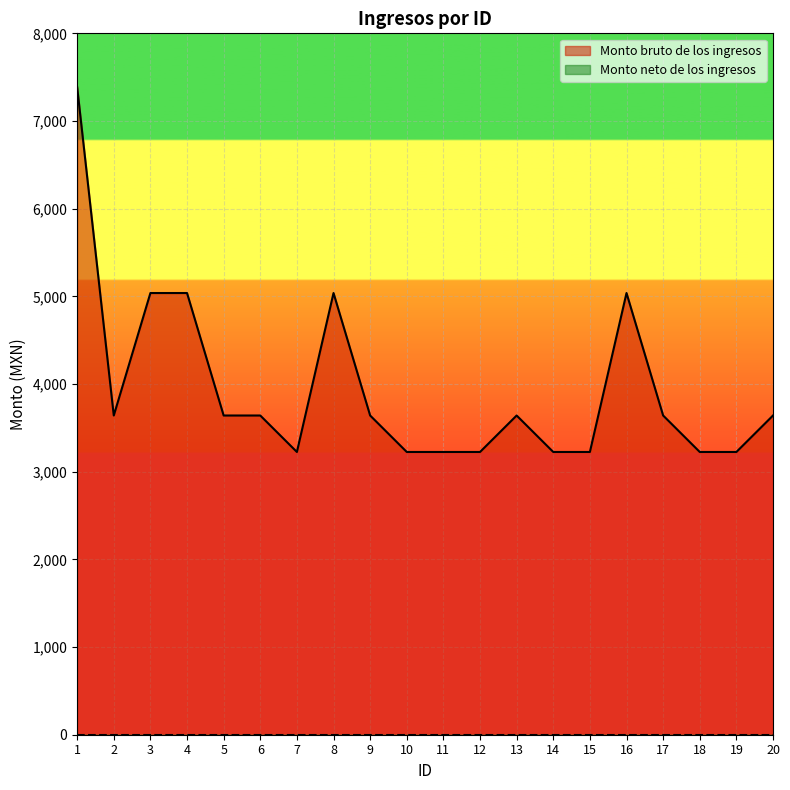

Reading right to left, list all the values displayed in this chart.

3641	3225	3225	3641	5038	3225	3225	3641	3225	3225	3225	3641	5038	3225	3641	3641	5038	5038	3641	7387